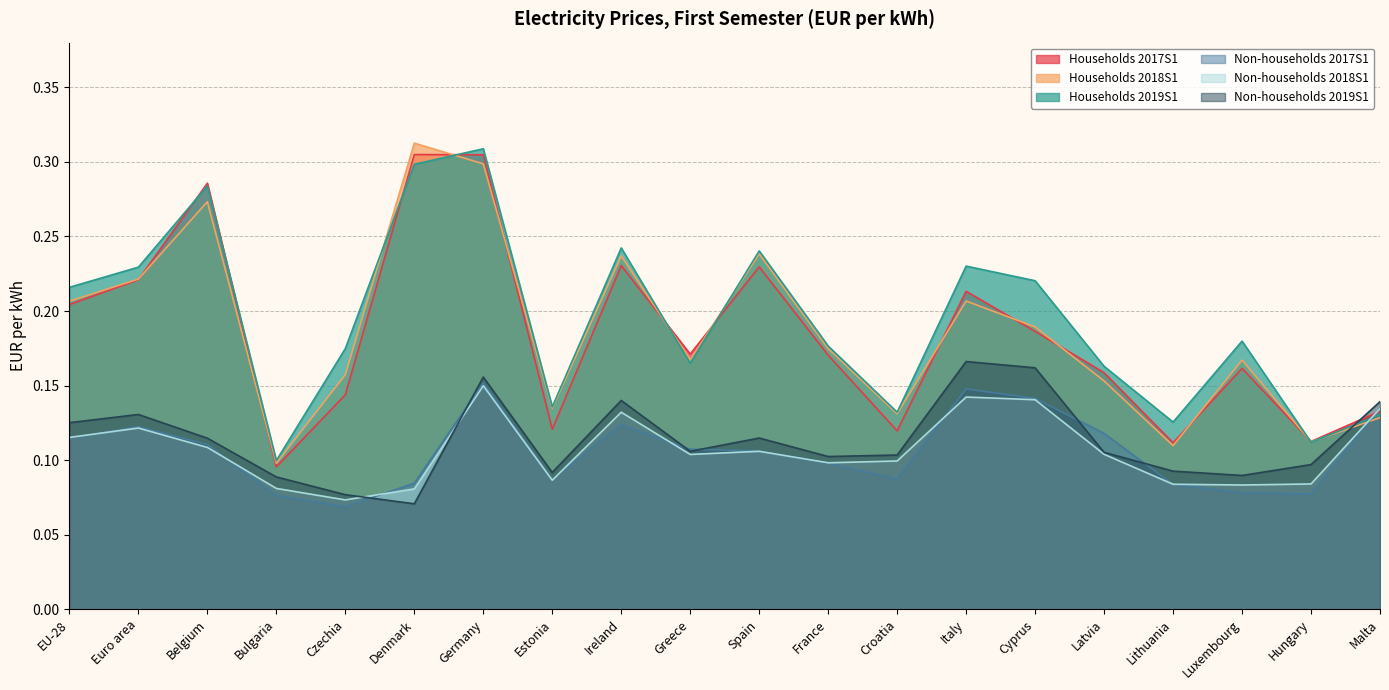

After their last crossing, which series has the higher values: Households 2017S1 or Non-households 2018S1?

Non-households 2018S1